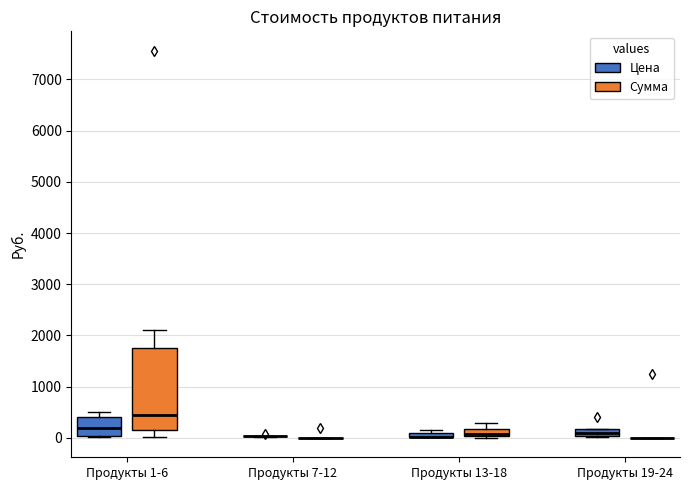

Which box is the tallest, from its lower edge to its upper edge?

Продукты 1-6 (Сумма)